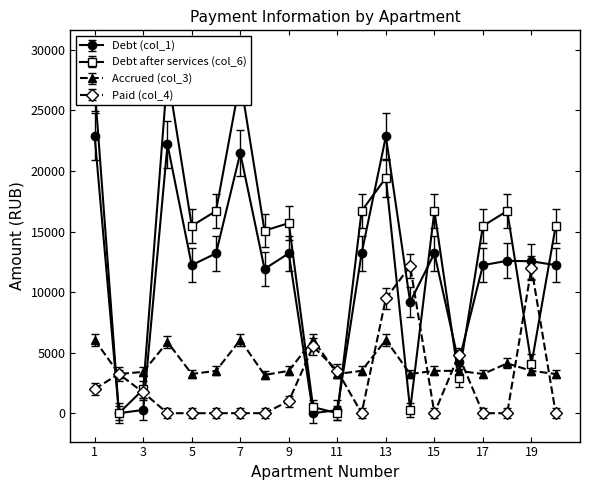

Which series has the widest spread of values?

zadolzhennost_6 (col_6)